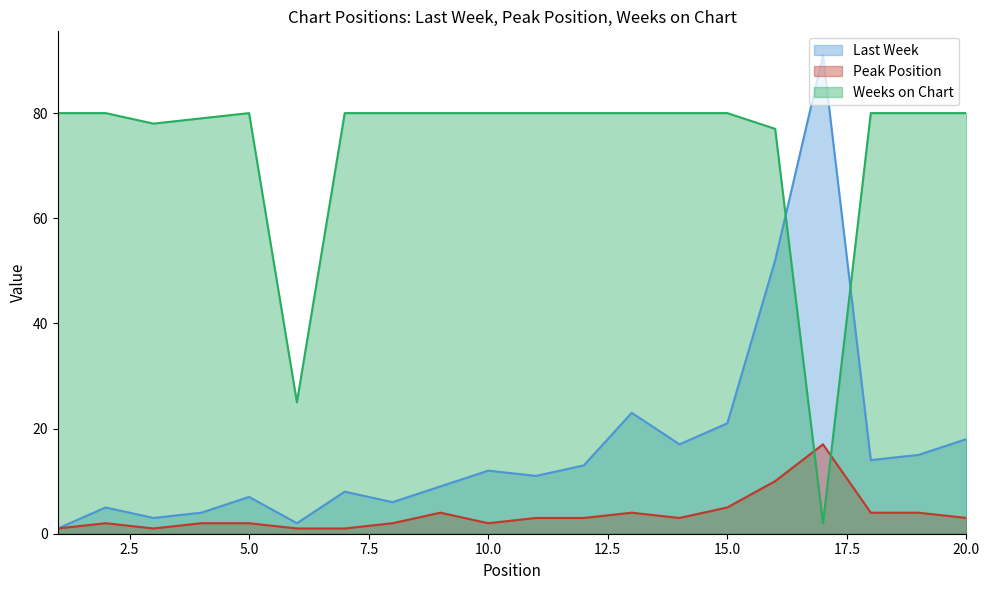

How many intersections are there between Weeks on Chart and Peak Position?

2